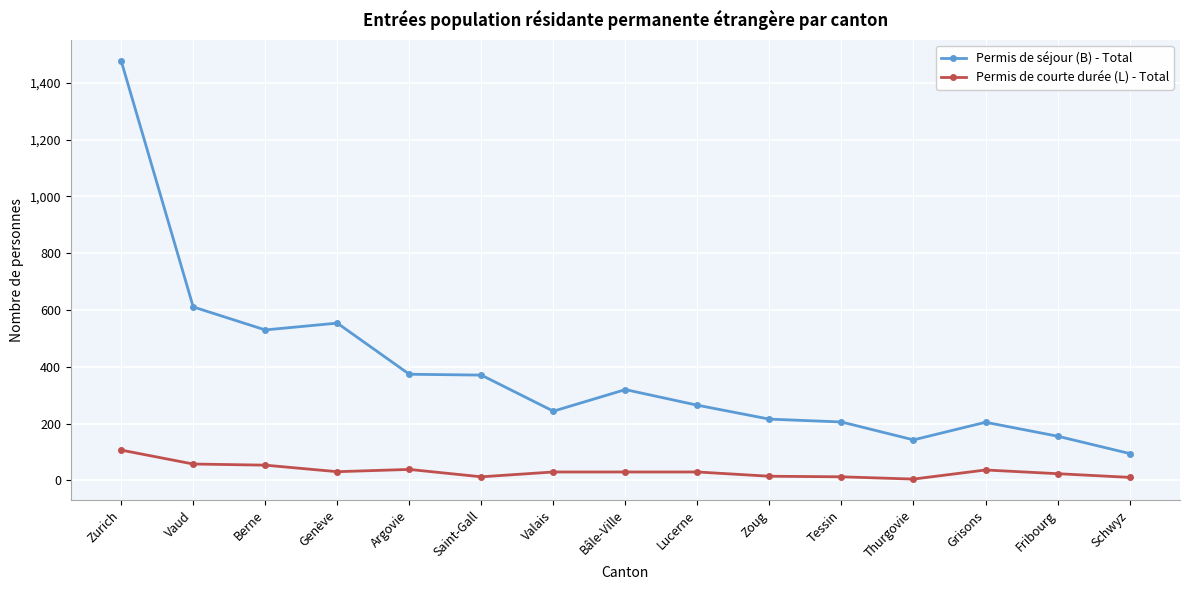

True or false: Permis de séjour (B) - Total and Permis de courte durée (L) - Total cross at least once.

False